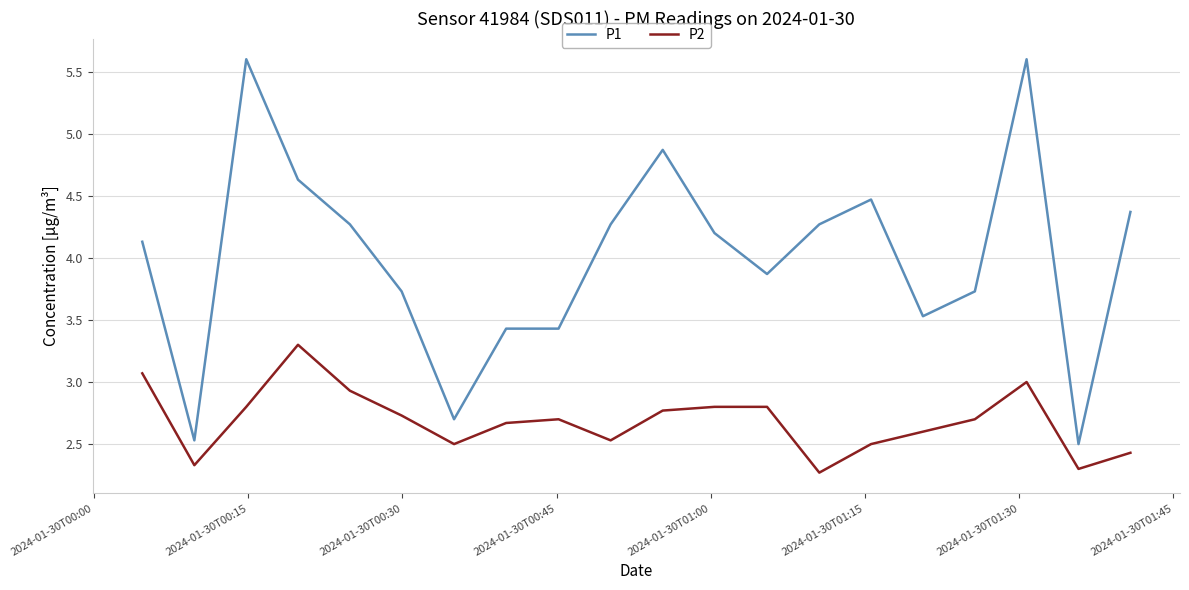

Does the chart display data point markers on the line(s)?

No